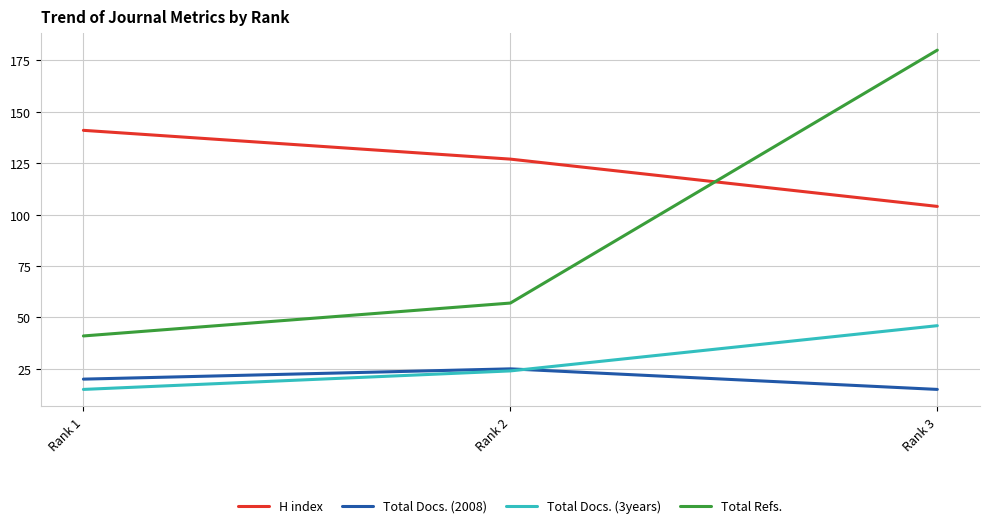

Rank the series by their maximum value, from lowest to highest.

Total Docs. (2008), Total Docs. (3years), H index, Total Refs.